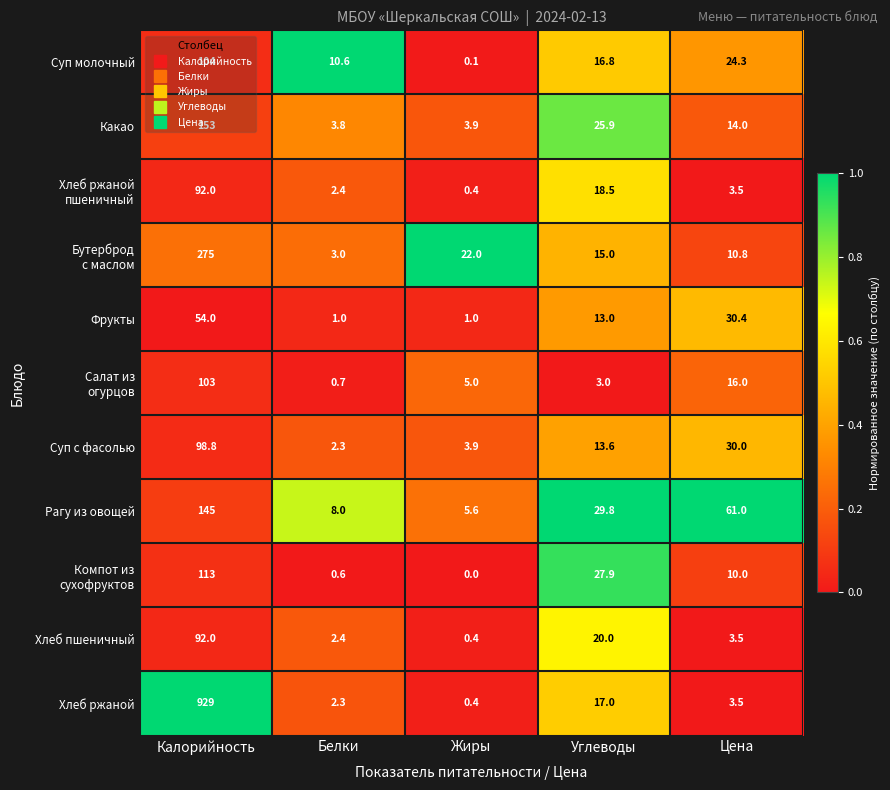

Which series changed the most between Калорийность and Жиры?

Хлеб ржаной